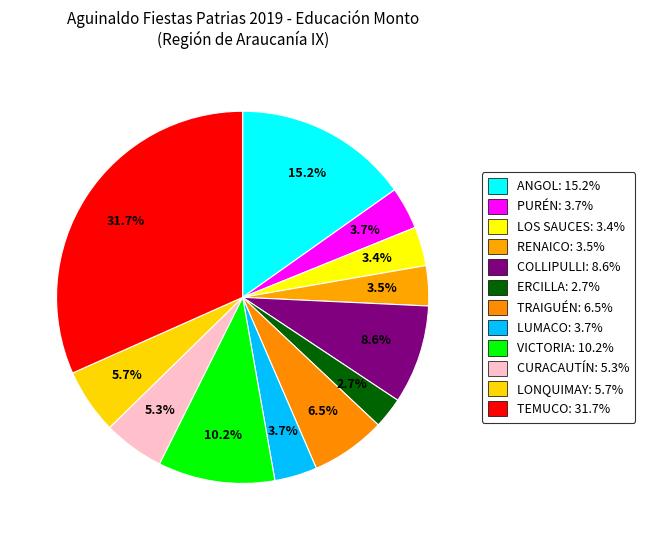

To the nearest percent, what portion does LUMACO represent?

4%